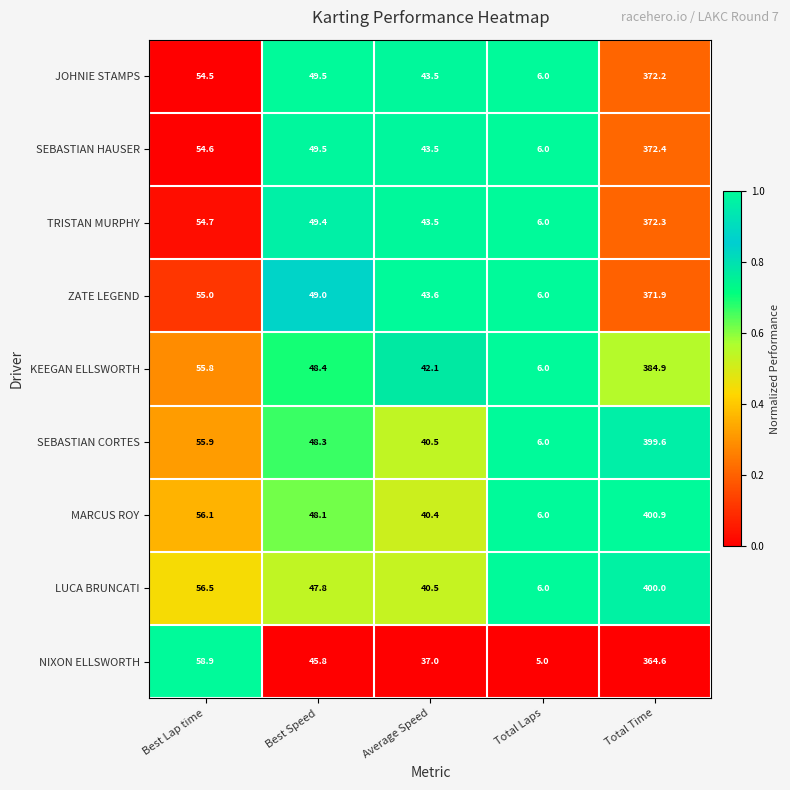

What is the maximum value shown in the chart?

400.9